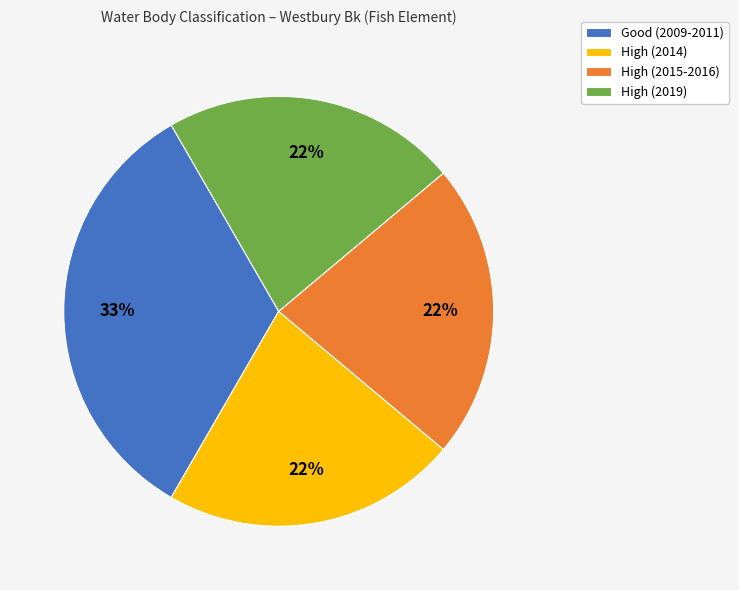

Do Good (2009-2011) and High (2019) together represent more than half of the pie?

Yes